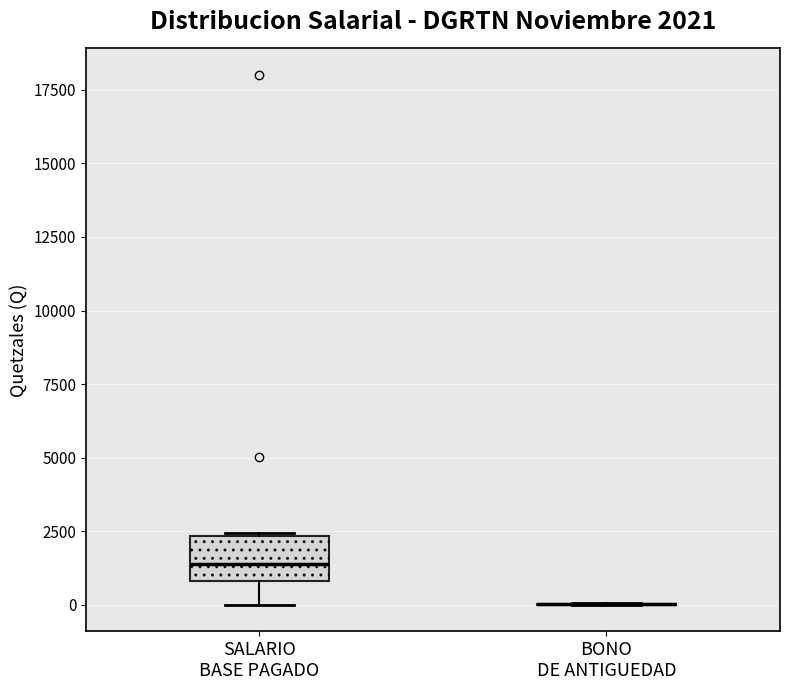

Comparing the boxes themselves (not the whiskers), which one is the tallest?

SALARIO BASE PAGADO